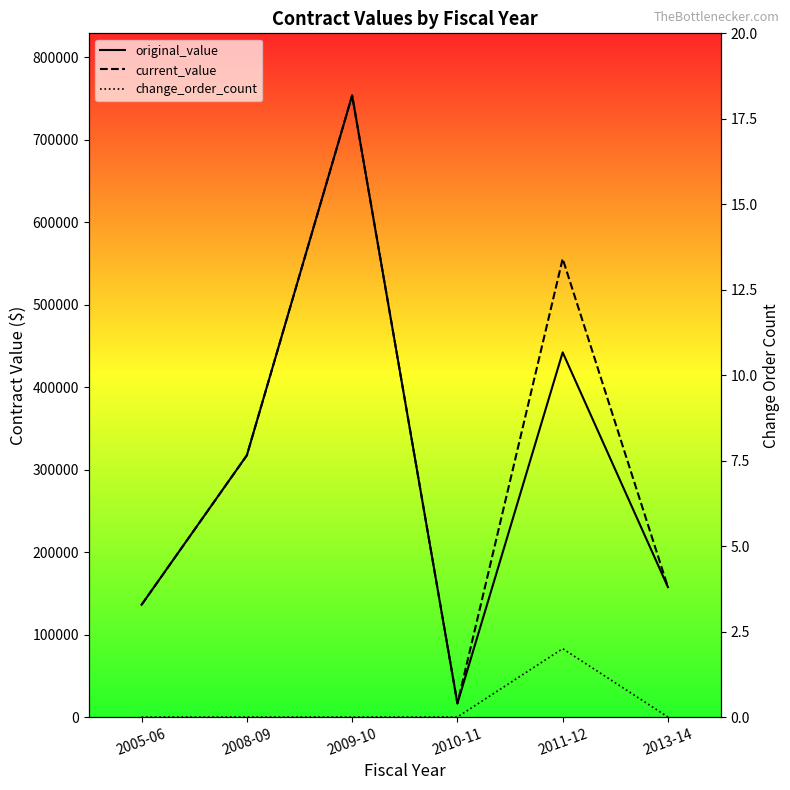

What is the total value across all series at 2008-09?

634722.7